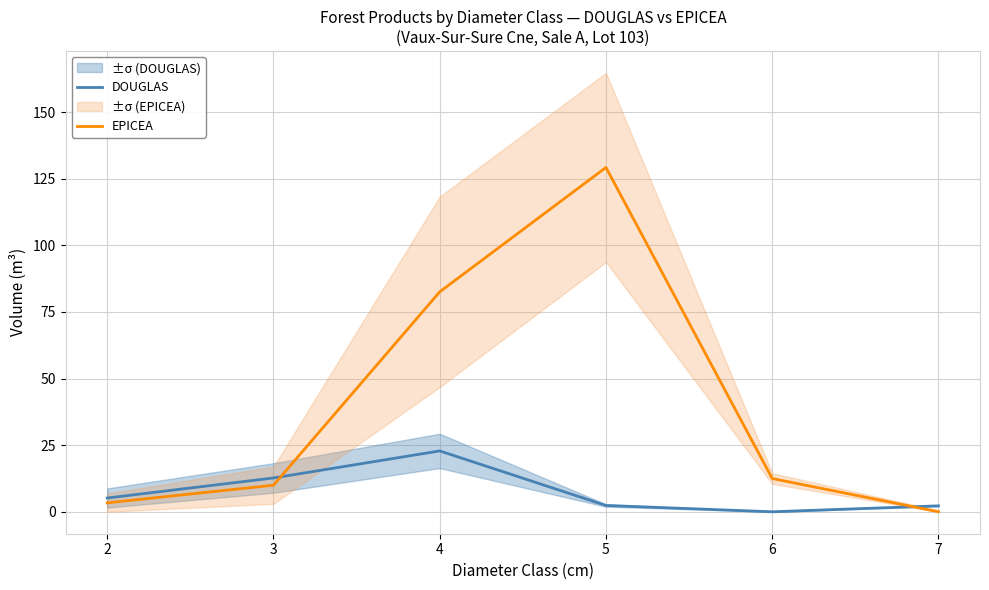

What is the sum of all EPICEA values?

237.6